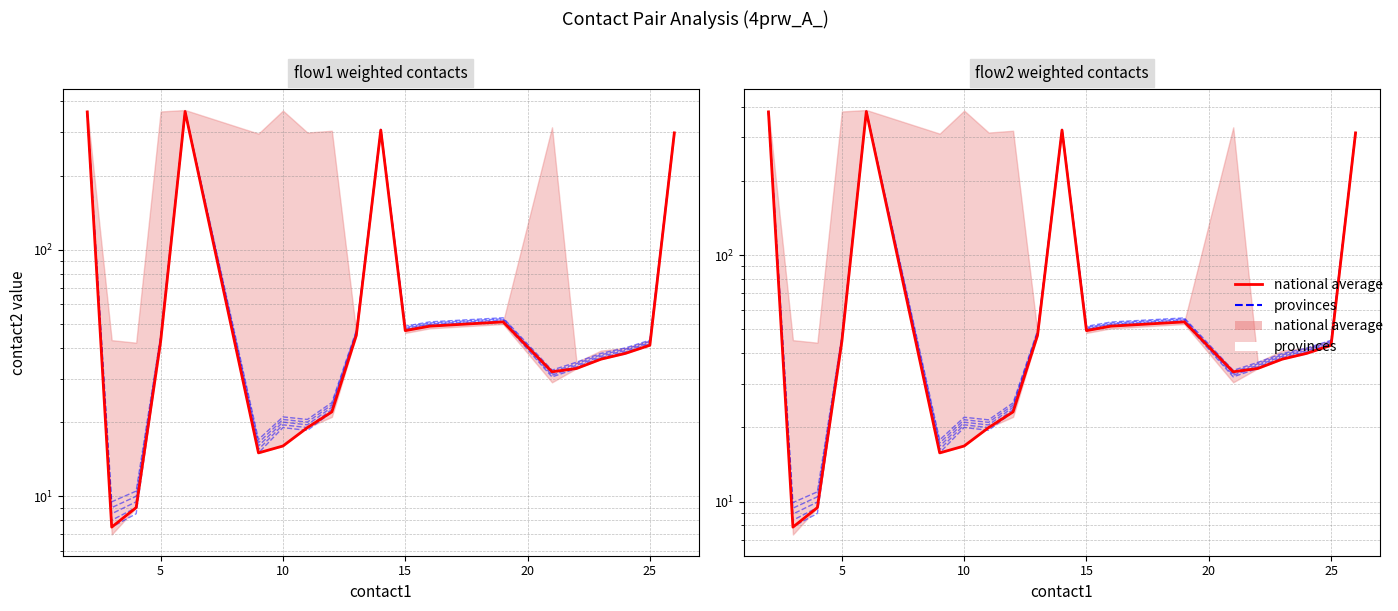

How many interior local peaks does the provinces series have?

4